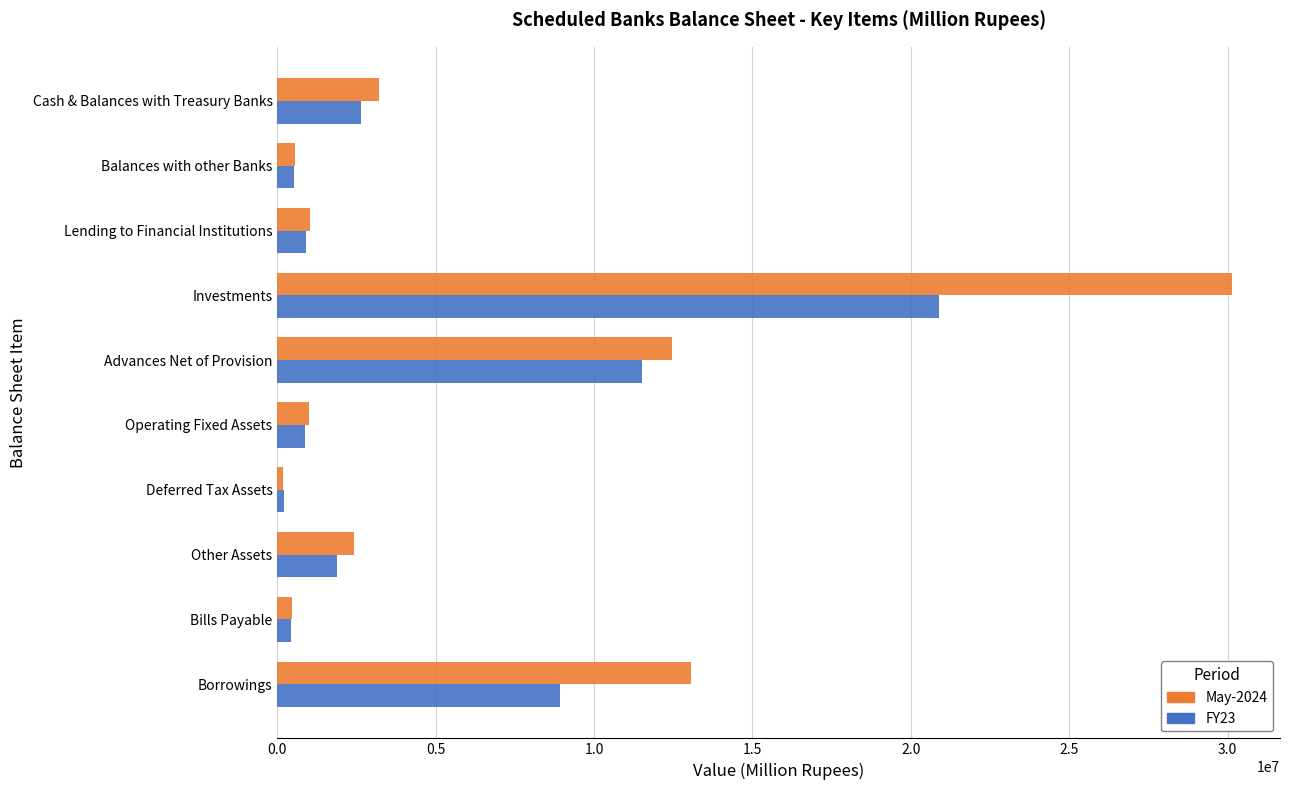

How many categories are shown in the chart?

10